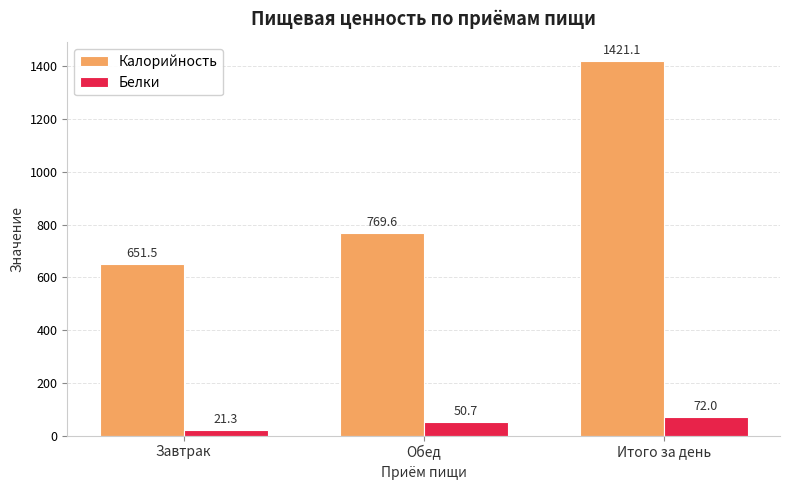

What is the value of the Калорийность bar at the 1st from the left?

651.5